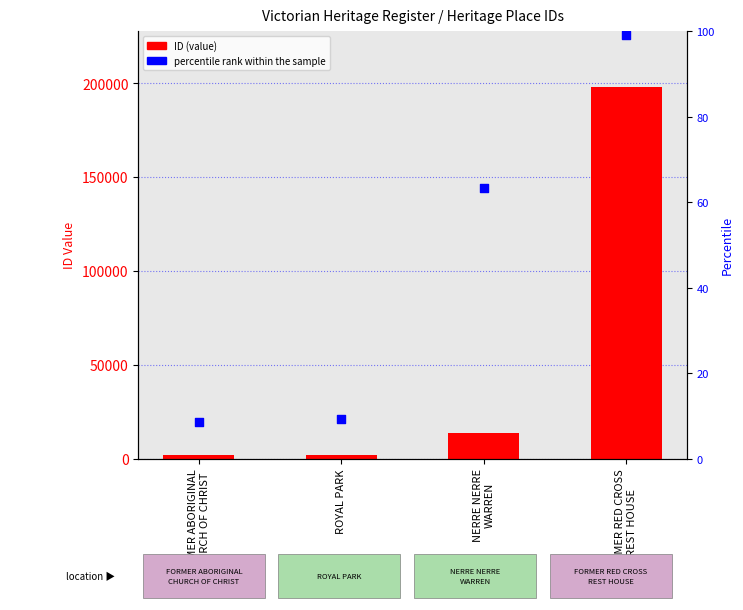

What are all the series names shown in the legend?

ID (value), percentile rank within the sample